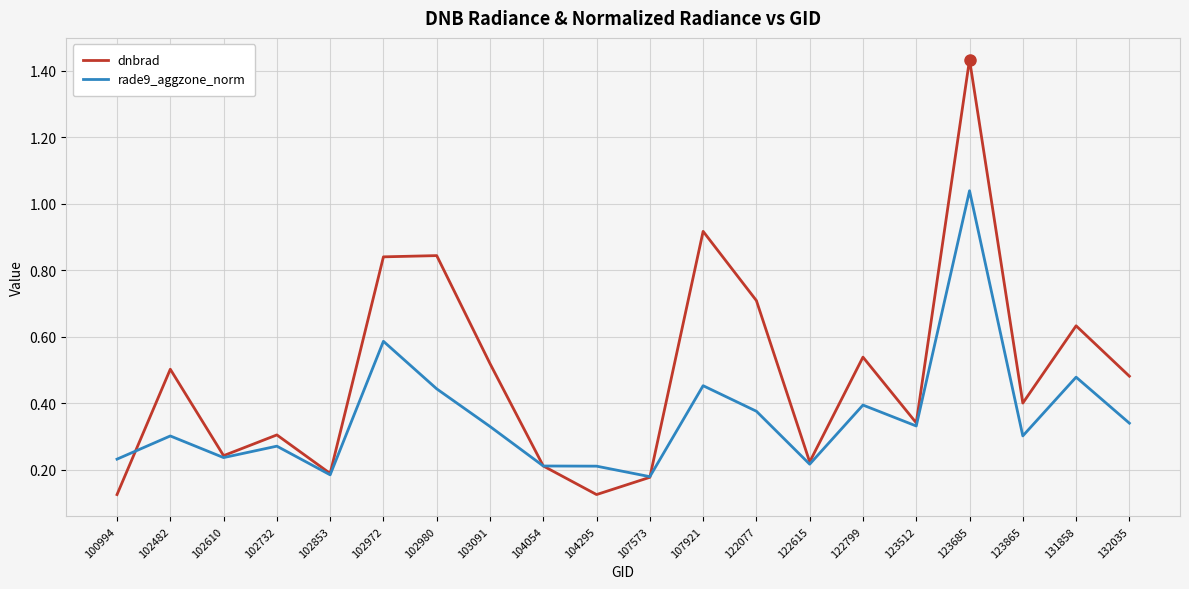

At which label does rade9_aggzone_norm reach its peak?

123685